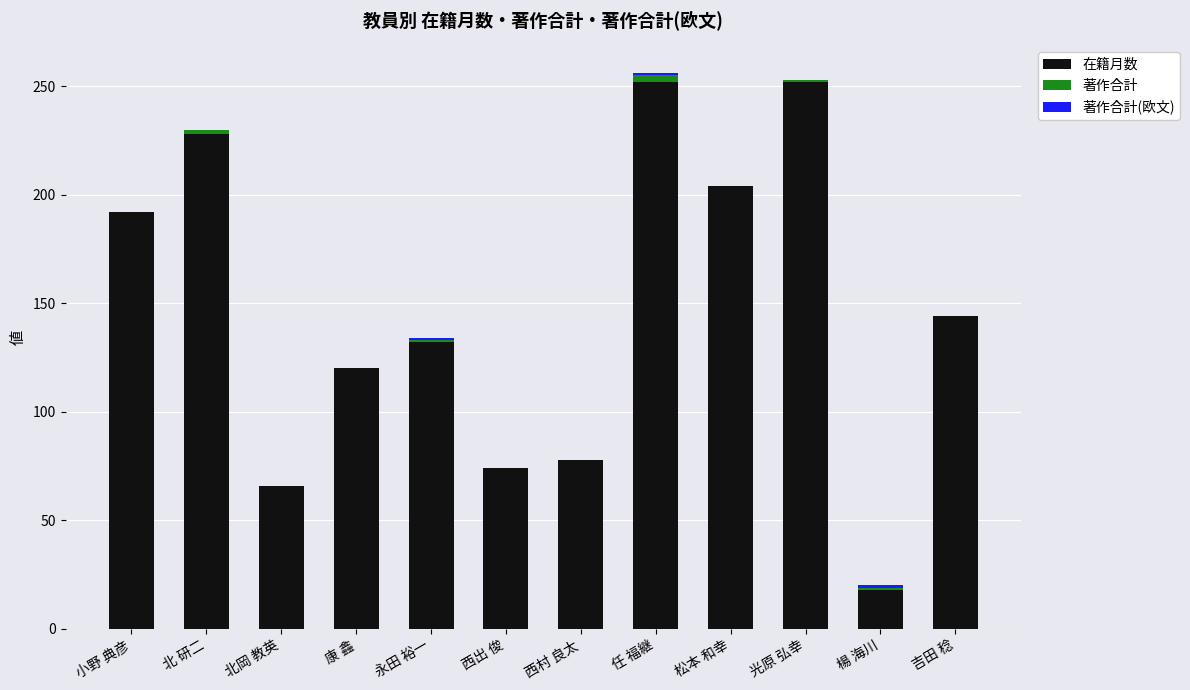

True or false: 在籍月数 has a value of 190 at 吉田 稔.

False